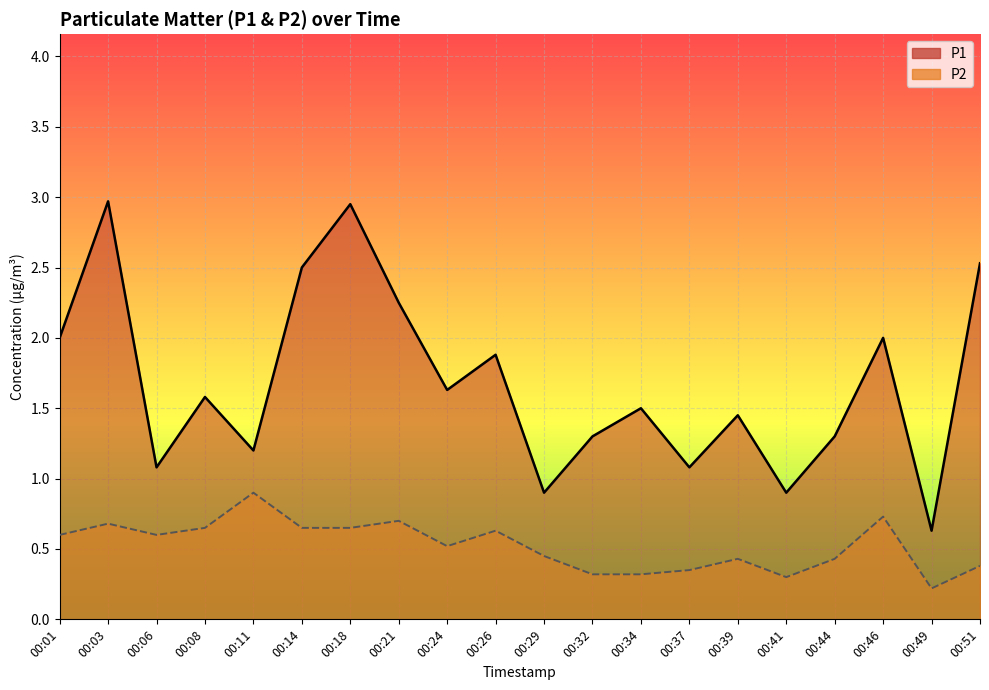

Between 00:34 and 00:37, which series saw the biggest shift?

P1